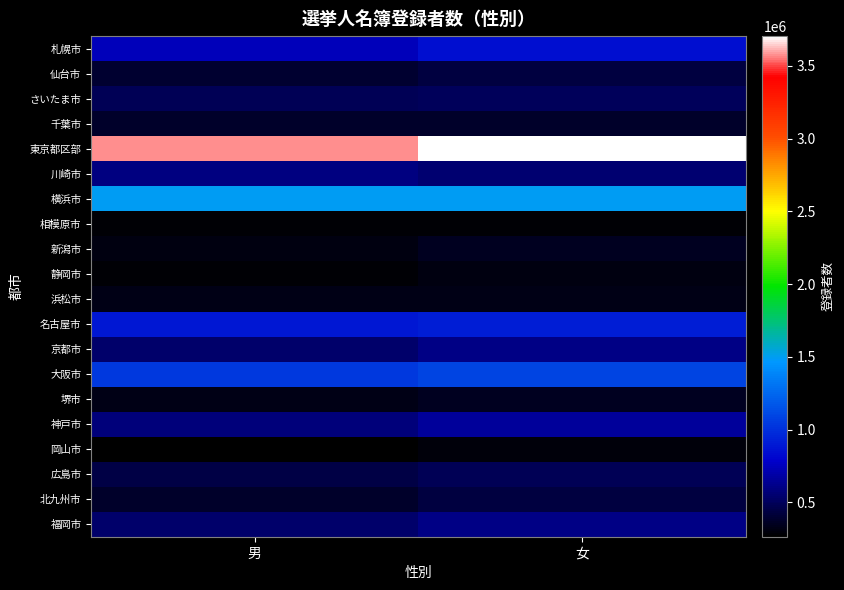

Which has a higher value, 男 or 女?

女